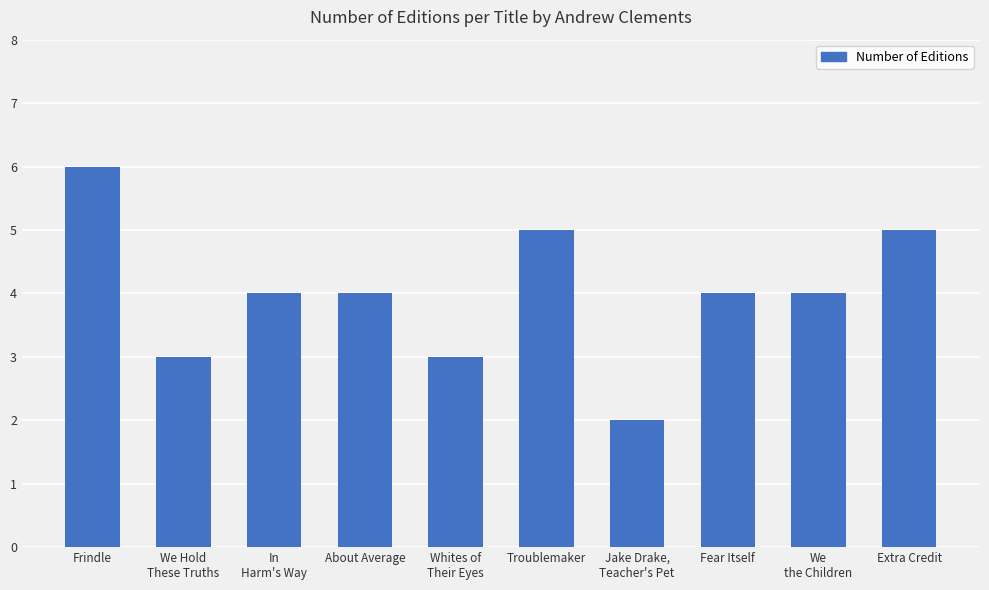

What is the value of the 9th bar from the left?

4